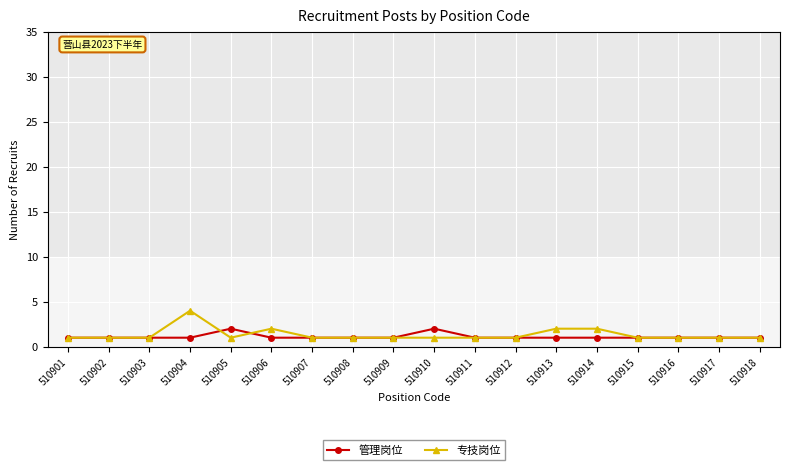

How many lines are shown in the chart?

2